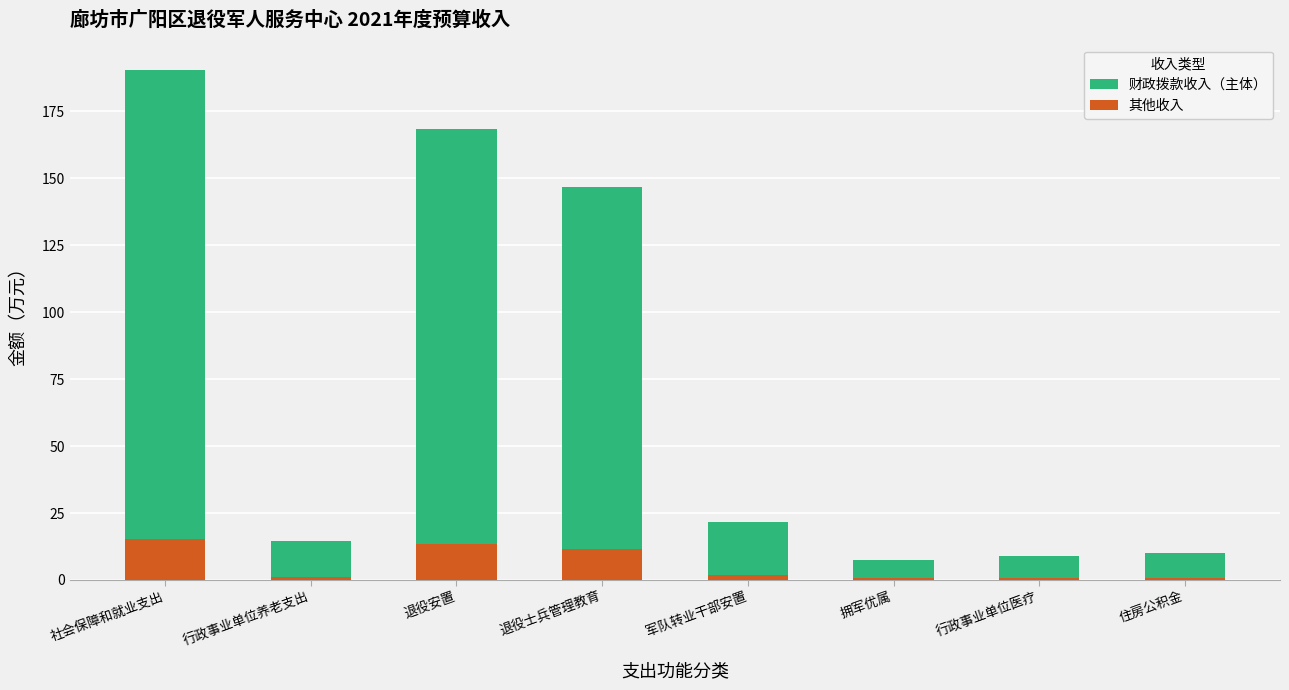

The 其他收入 series shows 11.8 at 退役士兵管理教育. True or false?

True